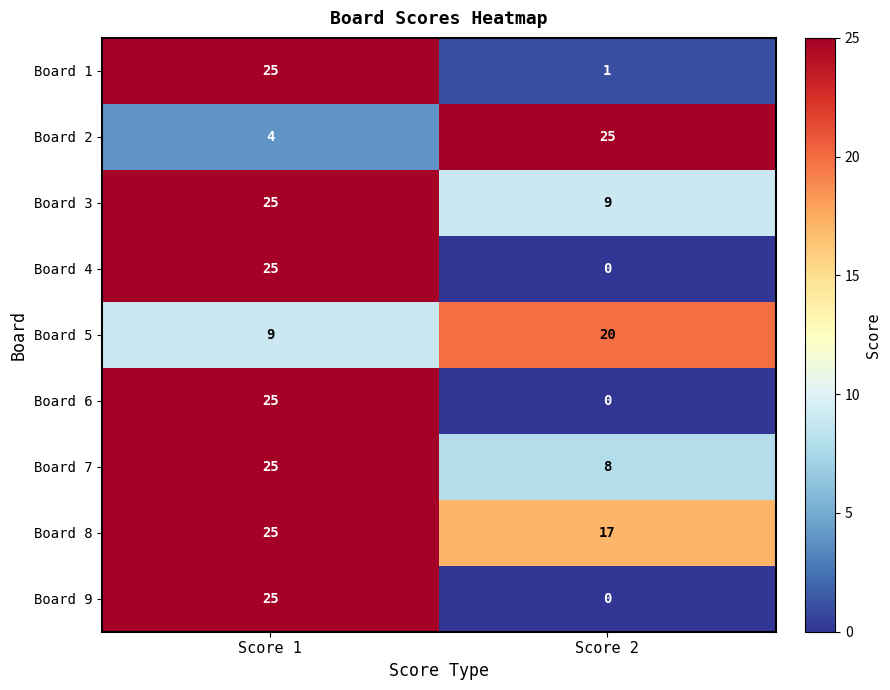

What is the highest value of the Board 8 series?

25